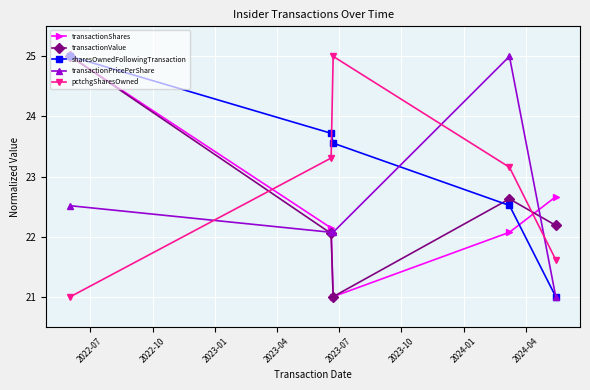

In pctchgSharesOwned, how many points are higher than both neighbors (excluding endpoints)?

1